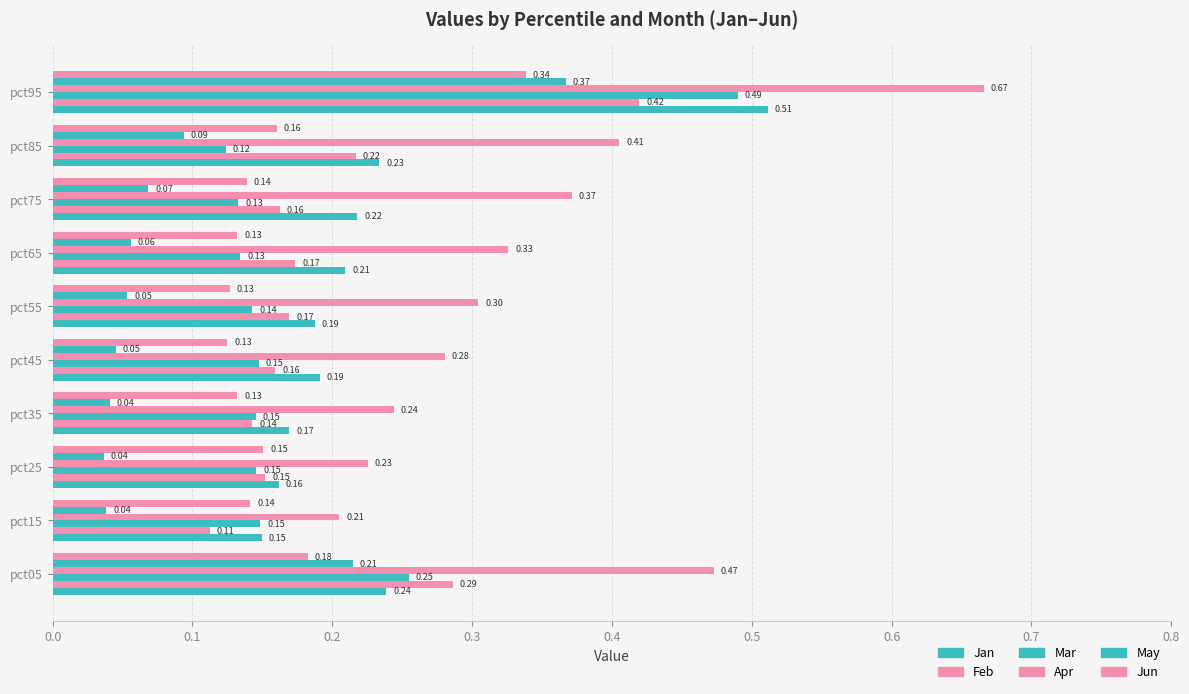

What is the greatest value displayed?

0.7